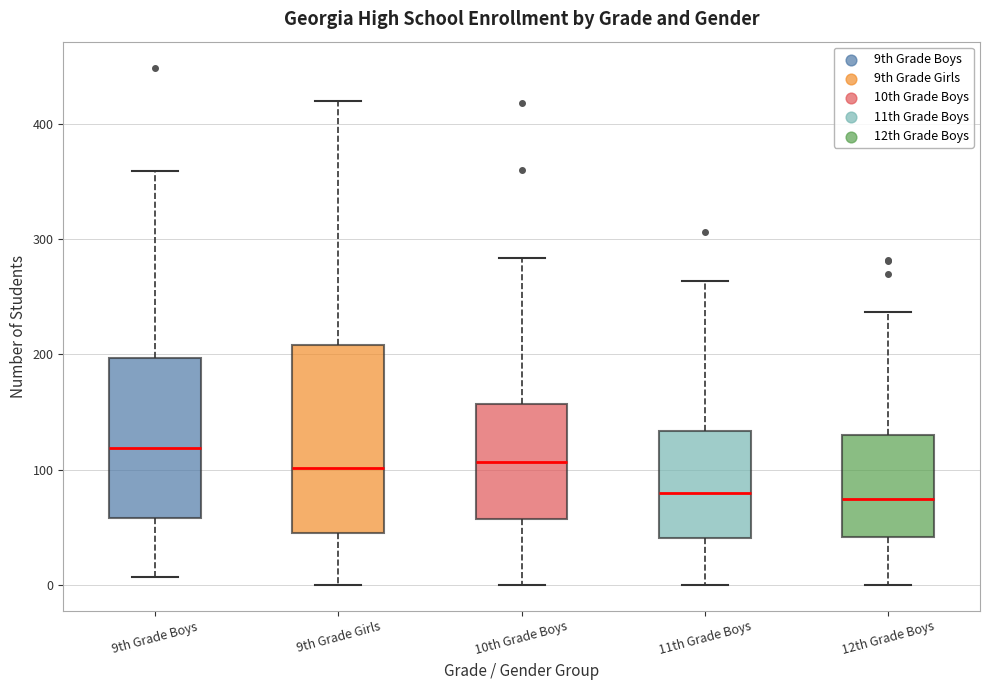

Reading left to right, read every box against the y-axis: the position of its median line, the range the box covers, and the ends of its whiskers. The values are not printed on the chart, so give them approximately, as read against the axis.

9th Grade Boys: median 120, box 60 to 200, whiskers 10 to 360
9th Grade Girls: median 100, box 40 to 210, whiskers 0 to 420
10th Grade Boys: median 110, box 60 to 160, whiskers 0 to 280
11th Grade Boys: median 80, box 40 to 130, whiskers 0 to 260
12th Grade Boys: median 70, box 40 to 130, whiskers 0 to 240